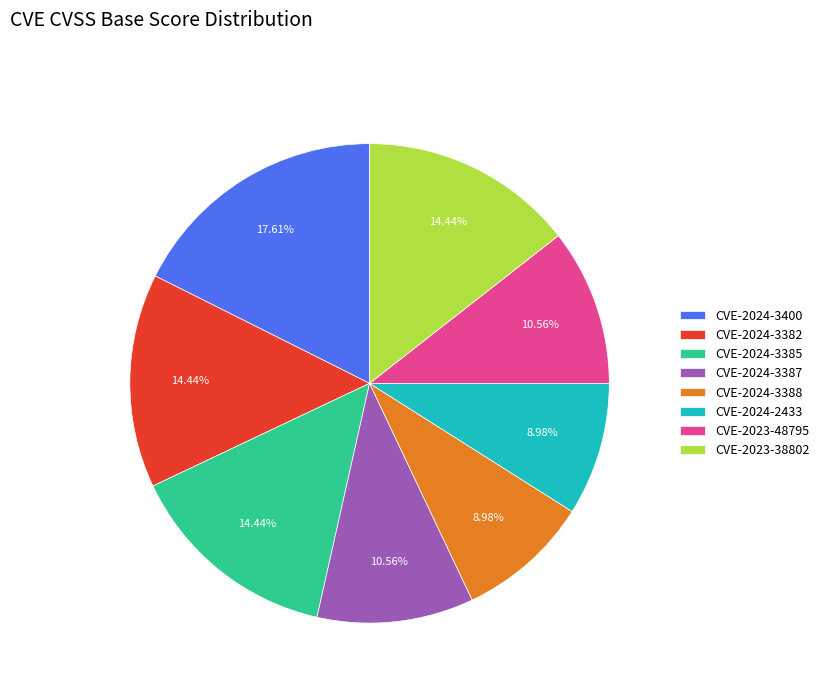

Do CVE-2023-38802 and CVE-2024-3385 together represent more than half of the pie?

No